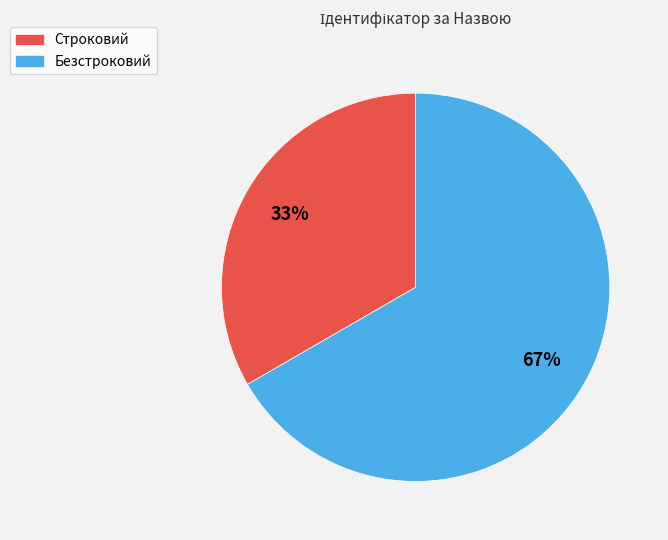

How many slices are in this pie chart?

2